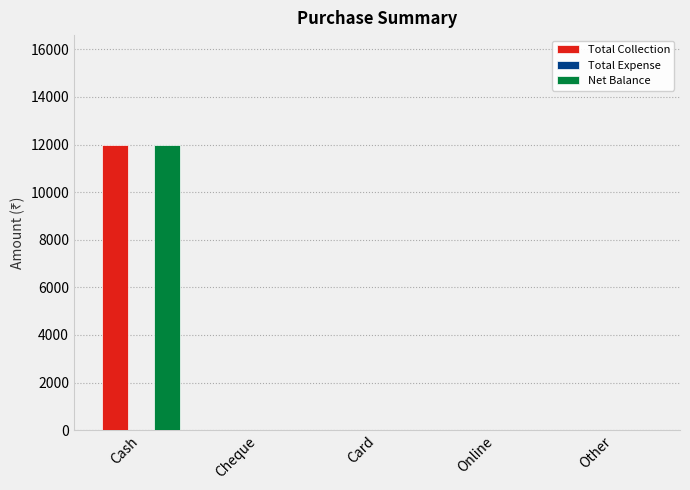

How many data points does each series have?

5